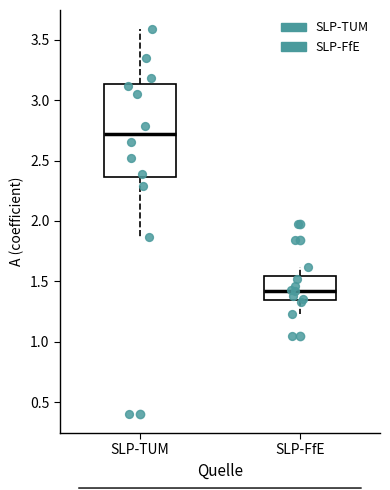

Reading left to right, transcribe this box plot: for each box, give where its median line is, the range the box spans, and where its two whiskers end, as read against the y-axis. The values are not printed on the chart, so give them approximately, as read against the axis.

SLP-TUM: median 2.70, box 2.35 to 3.15, whiskers 1.85 to 3.60
SLP-FfE: median 1.40, box 1.35 to 1.55, whiskers 1.25 to 1.60